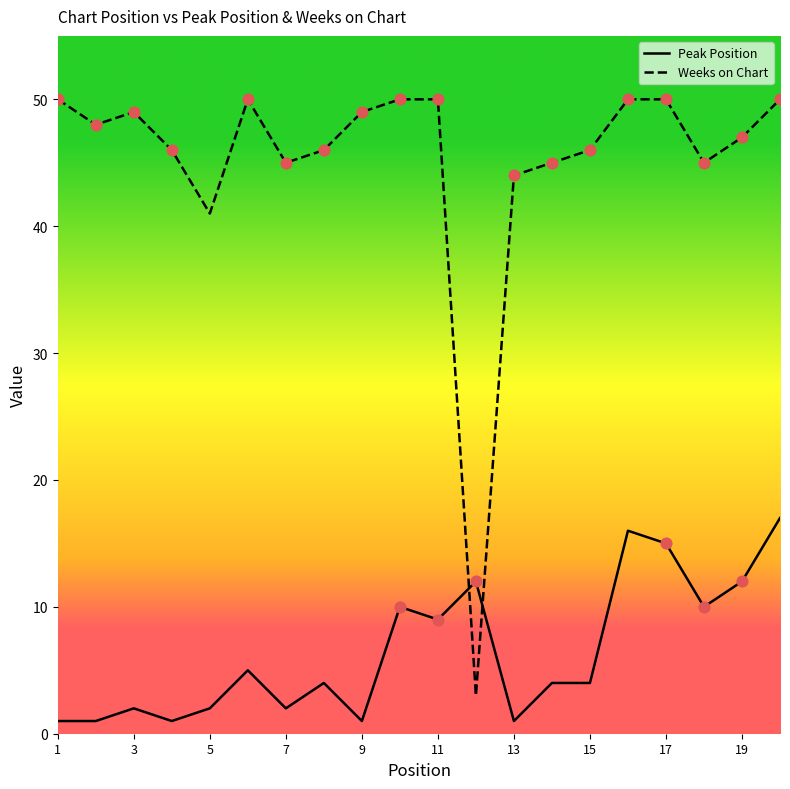

What is the maximum value shown in the chart?

50